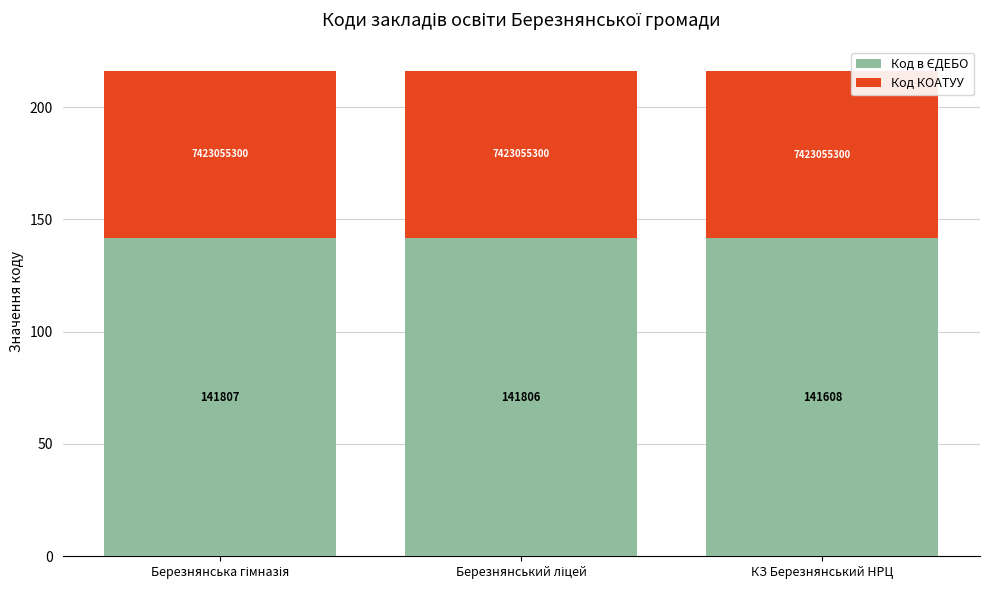

How many bars are there in total?

3